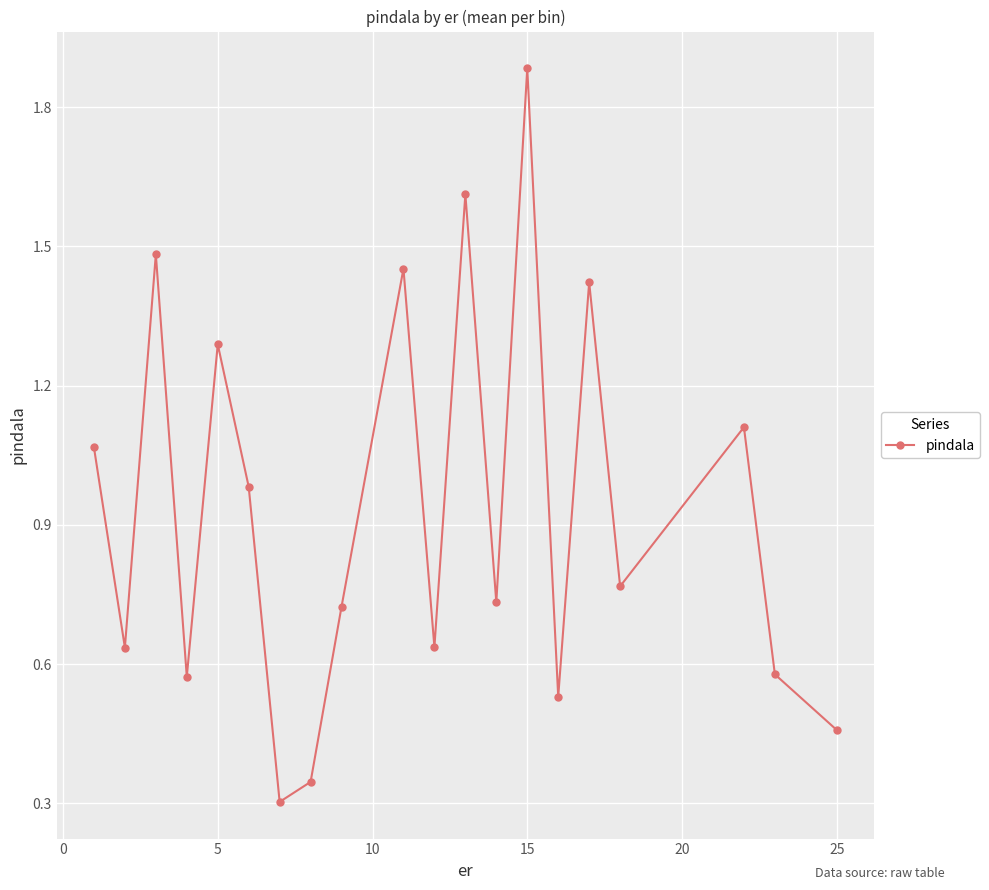

What is the average value?

0.9